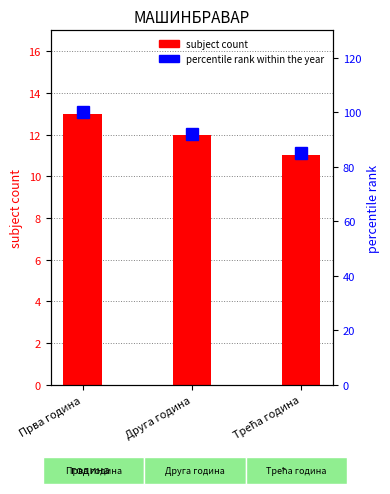

What is the sum of the subject count values at Прва година and Трећа година?

24